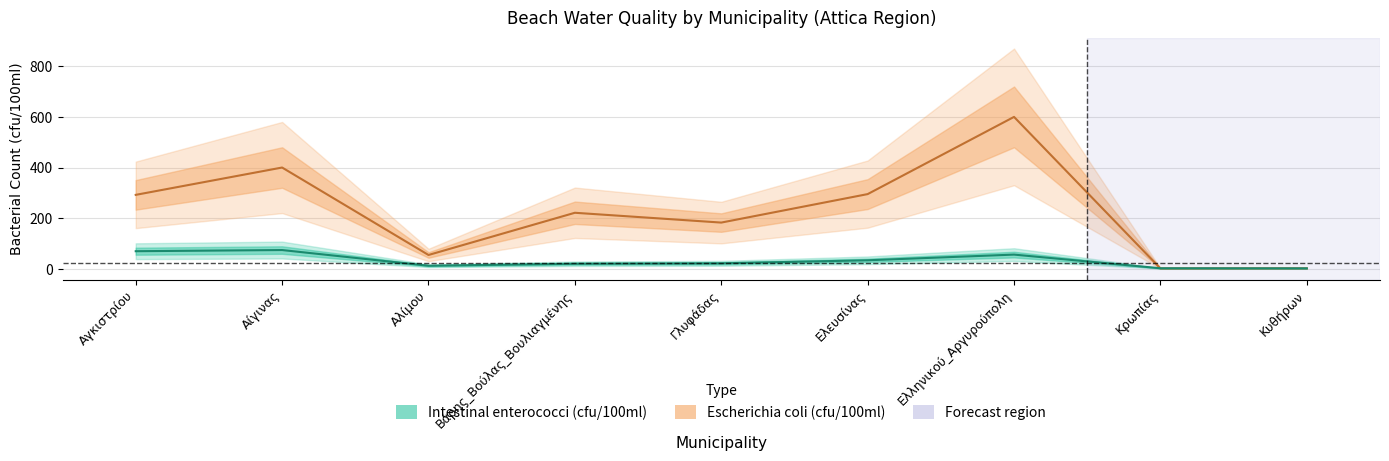

At which category does Intestinal enterococci (cfu/100ml) reach its first local valley?

Αλίμου